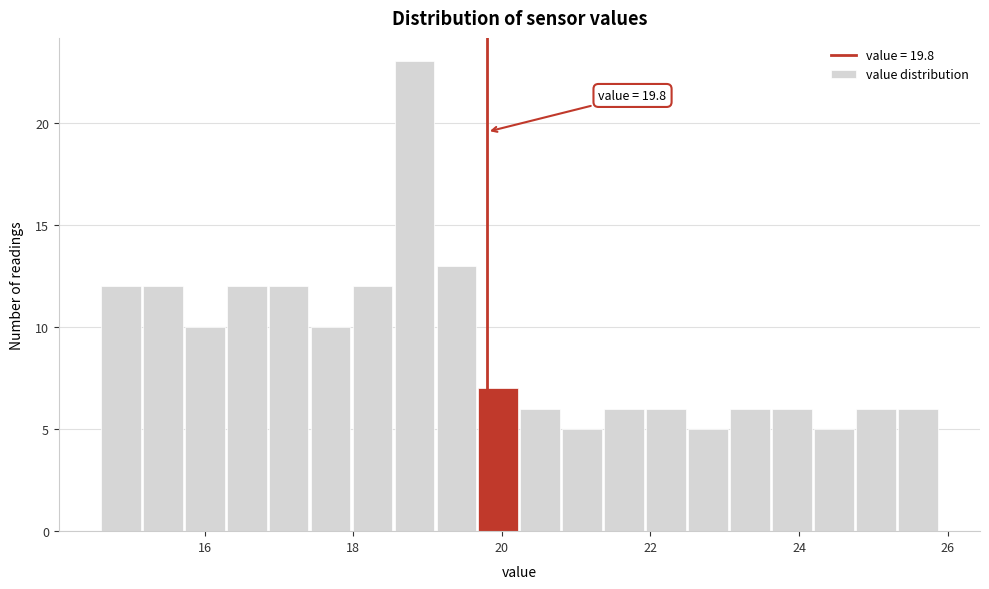

Around what value on the x-axis is the tallest bar? Give the approximate position of its centre, as read against the axis.

18.8